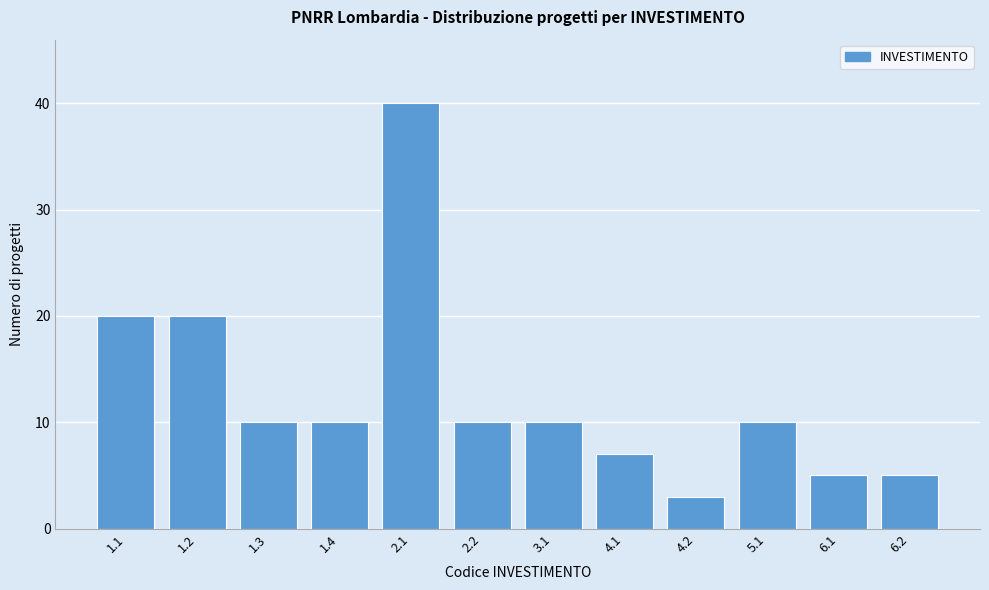

Reading left to right, list all the values displayed in this chart.

20	20	10	10	40	10	10	7	3	10	5	5